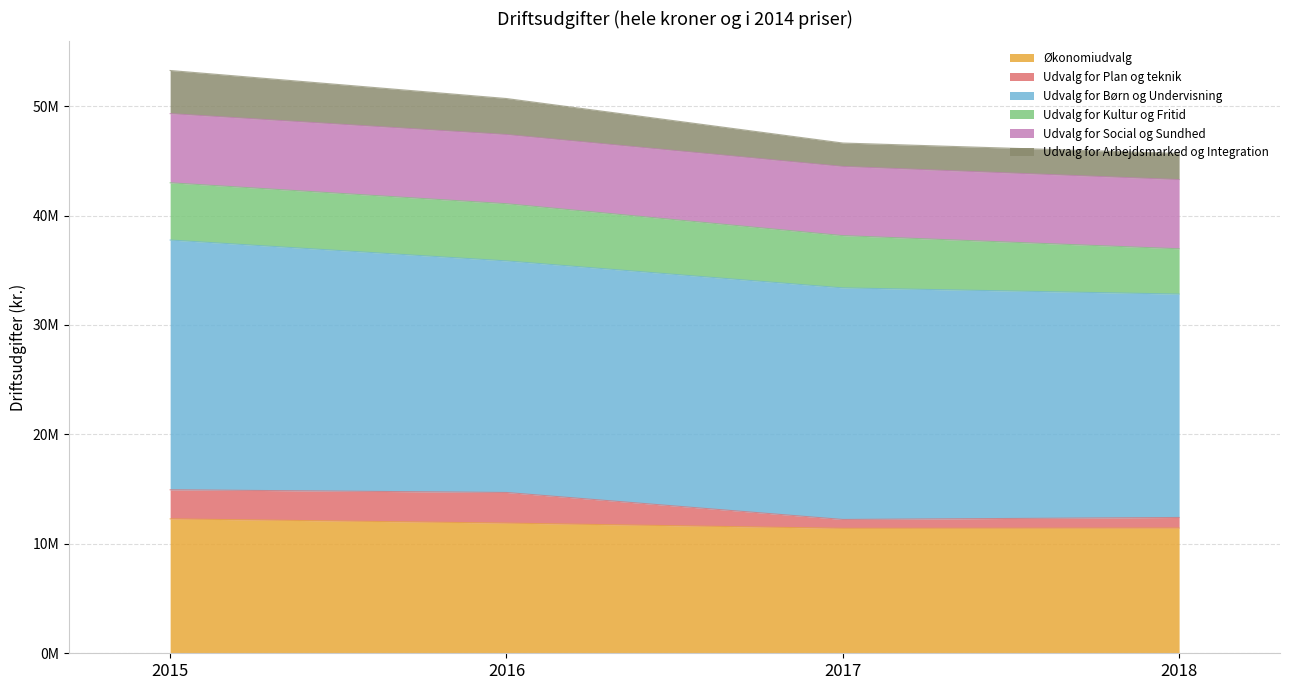

What is the smallest value displayed?

810000